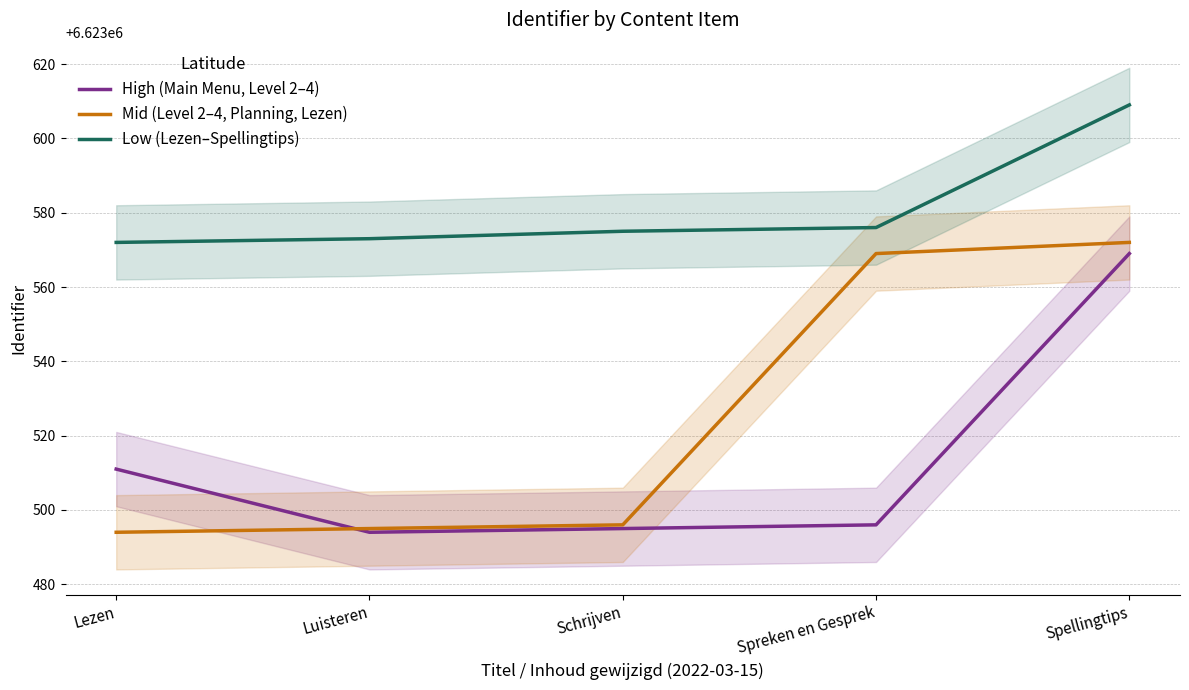

What is the difference between the maximum and minimum values in the Low (Lezen–Spellingtips) series?

37